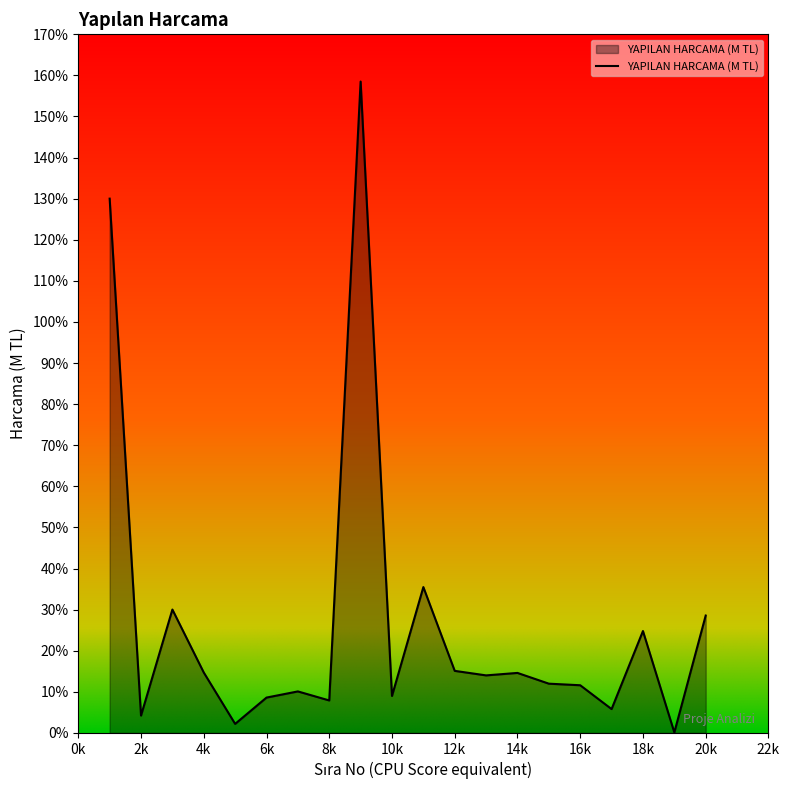

How many categories are shown in the chart?

20